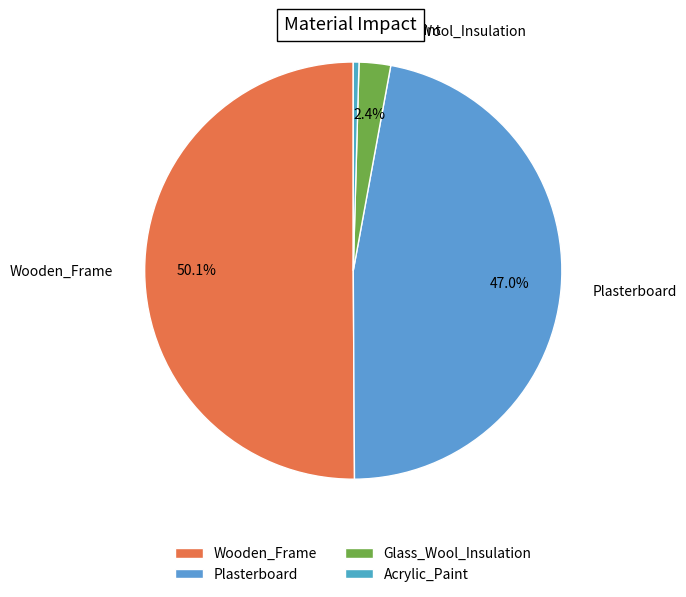

Rank the categories by value from highest to lowest.

Wooden_Frame, Plasterboard, Glass_Wool_Insulation, Acrylic_Paint